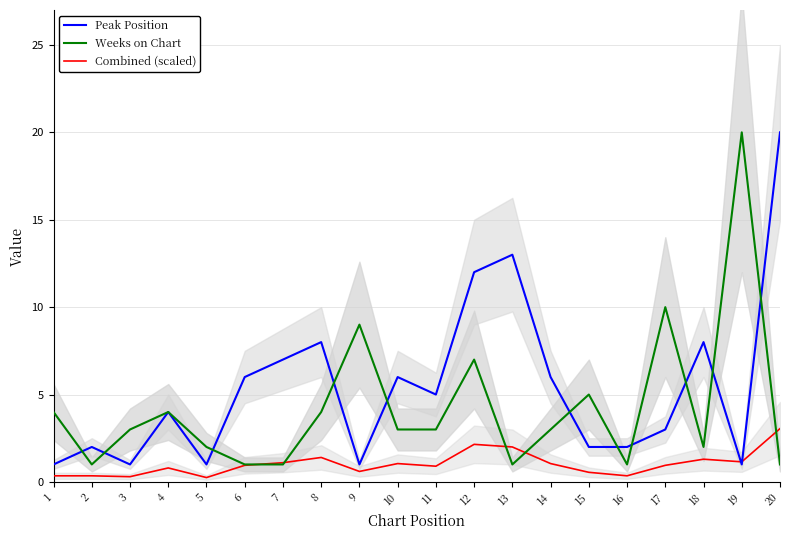

Which series ends up on top after the final intersection of Weeks on Chart and Combined (scaled)?

Combined (scaled)